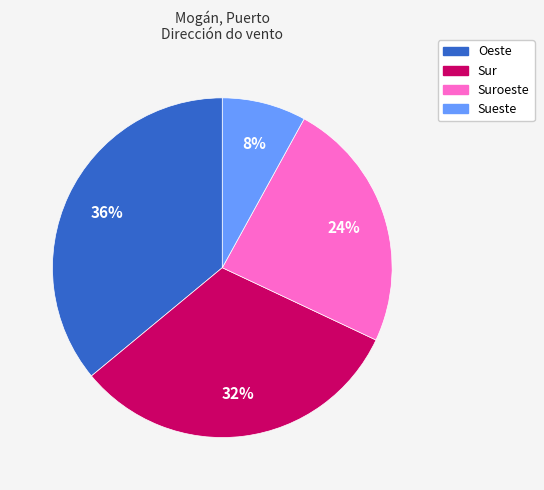

To the nearest percent, what is the average slice percentage?

25%